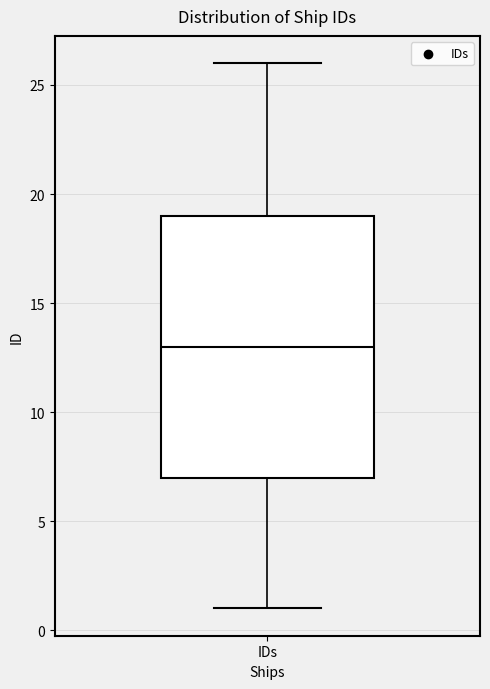

Read this box plot against the y-axis: the position of the median line, the range covered by the box, and the ends of both whiskers. The values are not printed on the chart, so give them approximately, as read against the axis.

median 13, box 7 to 19, whiskers 1 to 26